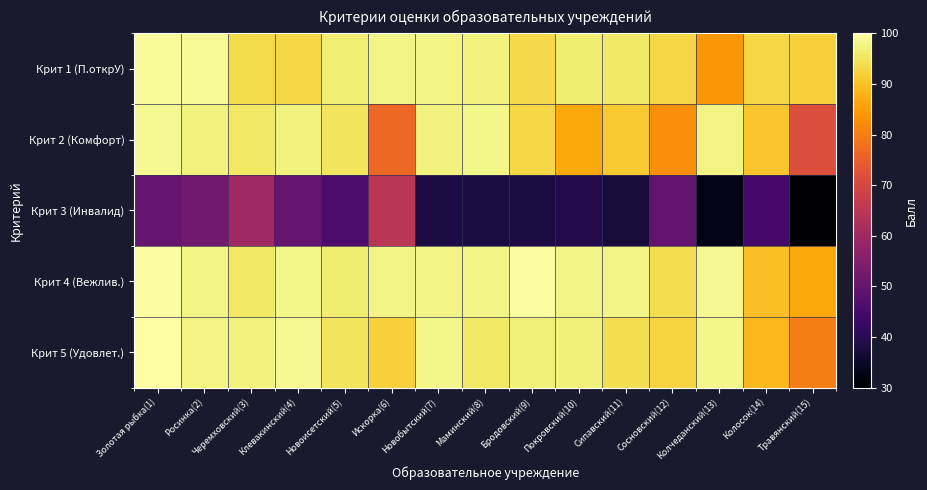

Which series changed the most between Черемховский(3) and Колчеданский(13)?

Крит 3 (Инвалид)